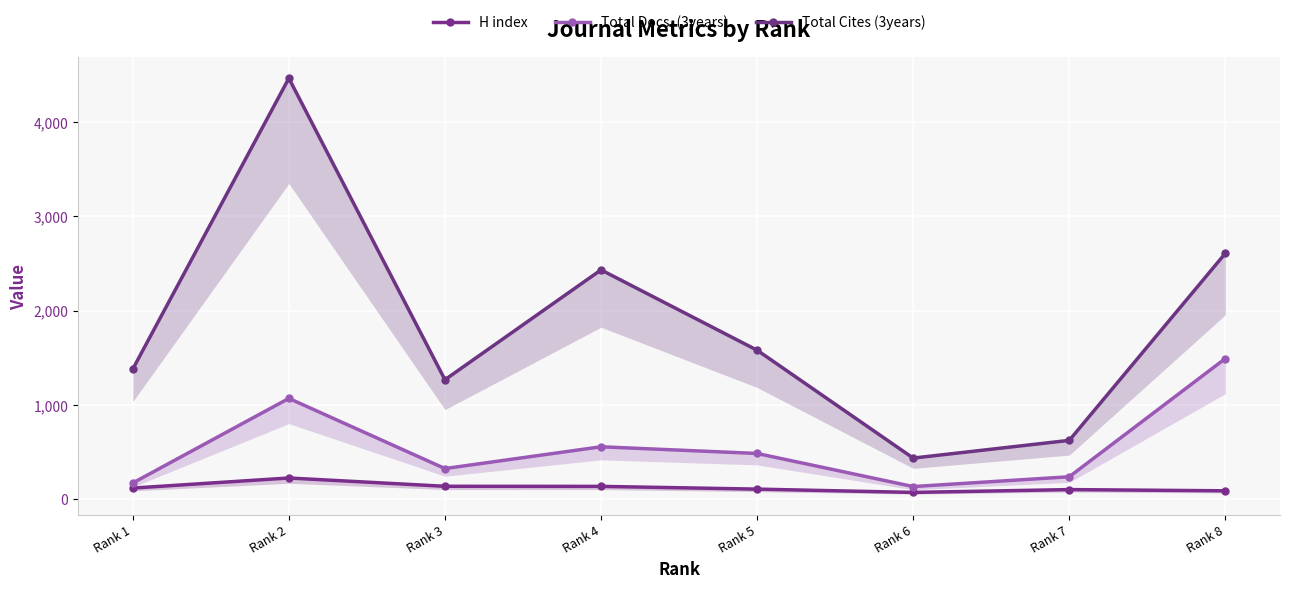

What is the value of the Total Docs. (3years) point at the 2nd from the left?

1069